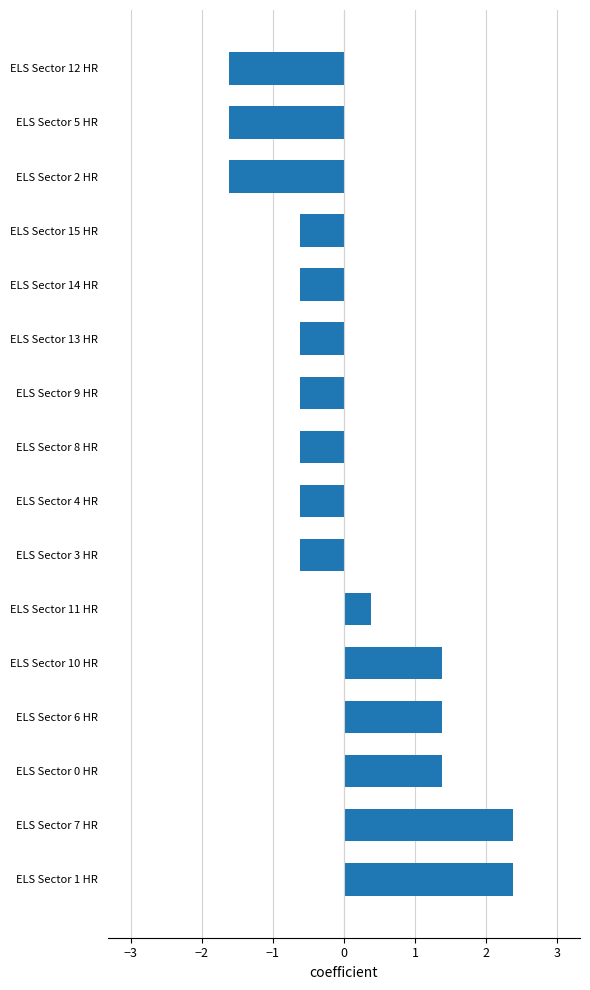

What is the change in value from ELS Sector 13 HR to ELS Sector 12 HR?

-1.0